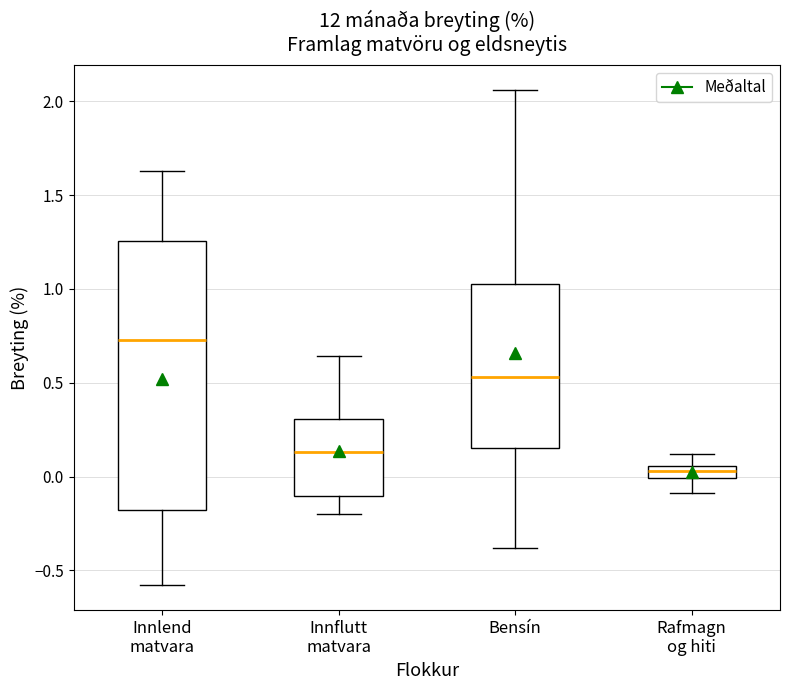

Which box's median line is the highest?

Innlend matvara